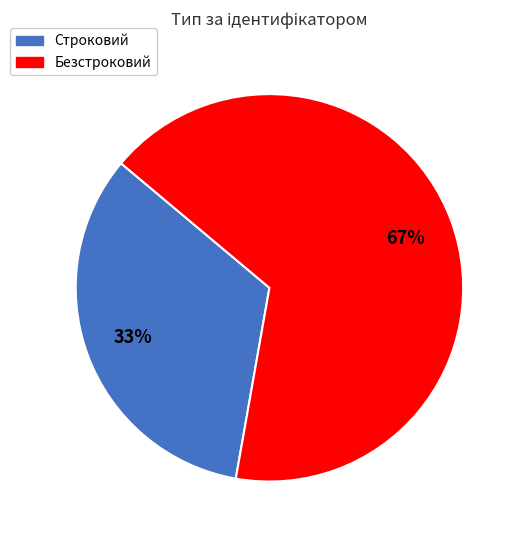

Which slice represents more than half of the pie?

Безстроковий